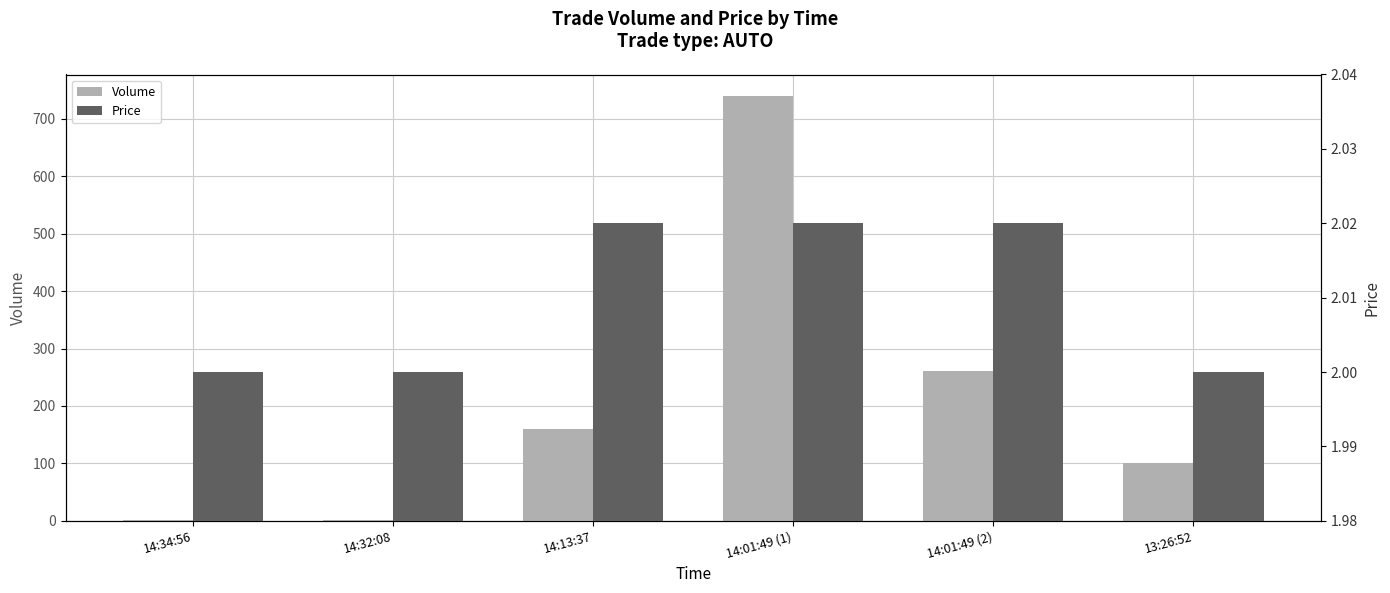

Which series has the widest spread of values?

Volume